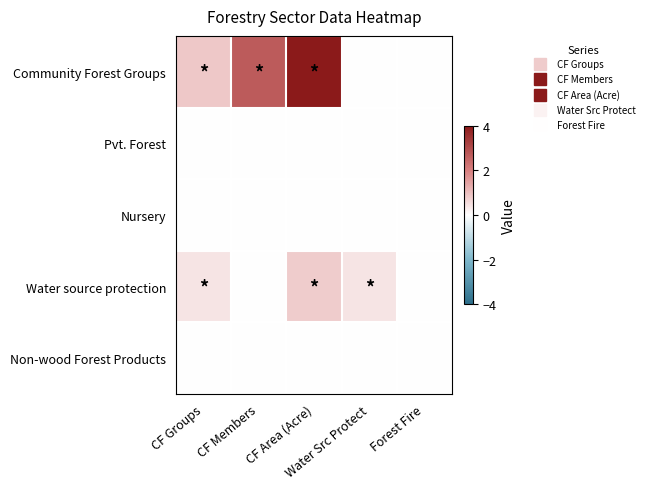

Which series has the widest spread of values?

Community Forest Groups